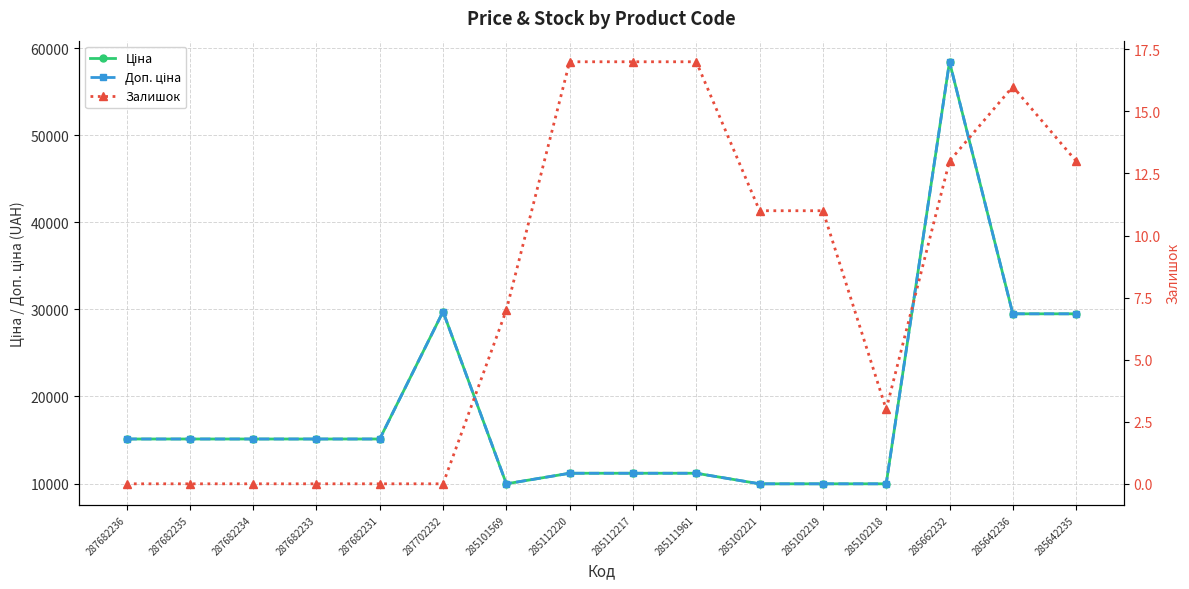

At 287682236, list the series in order from largest to smallest.

Ціна, Доп. ціна, Залишок